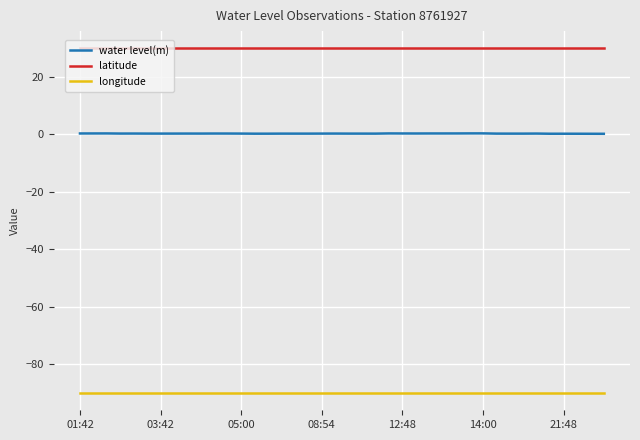

Which series has the widest spread of values?

water level(m)